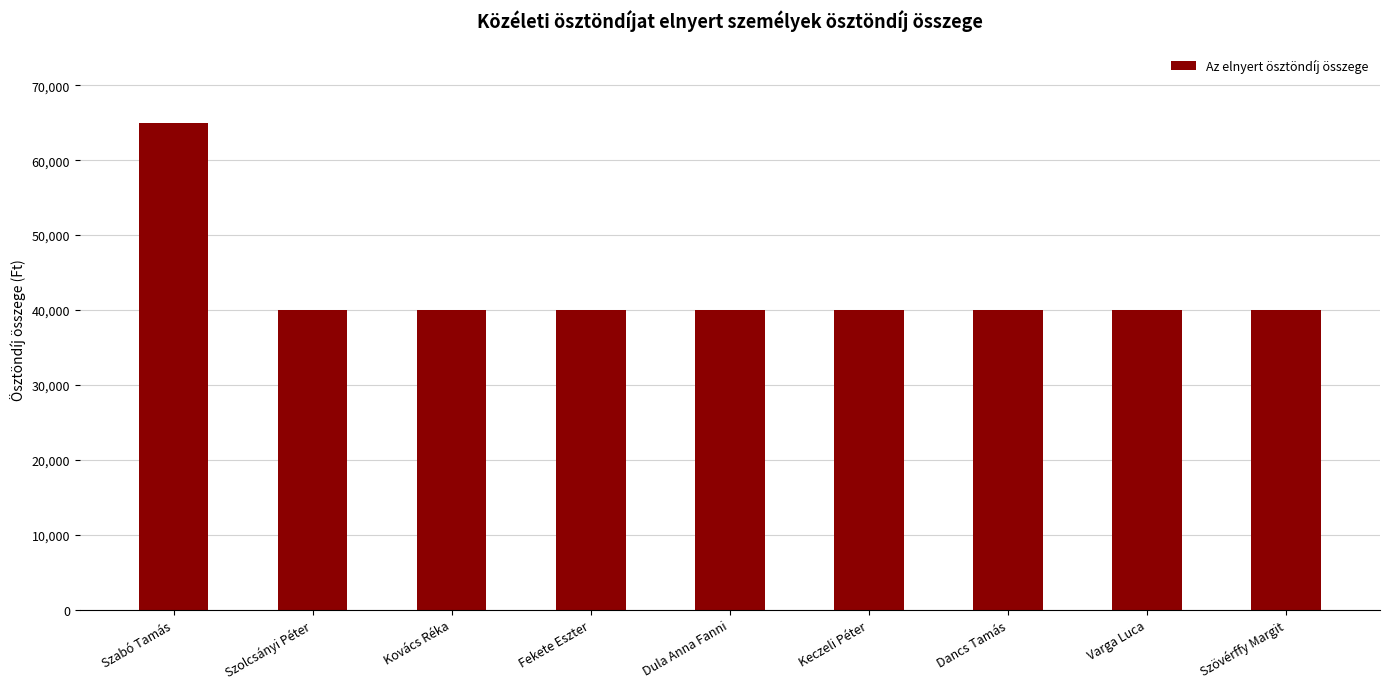

Reading right to left, extract all data points from this chart.

40000	40000	40000	40000	40000	40000	40000	40000	65000